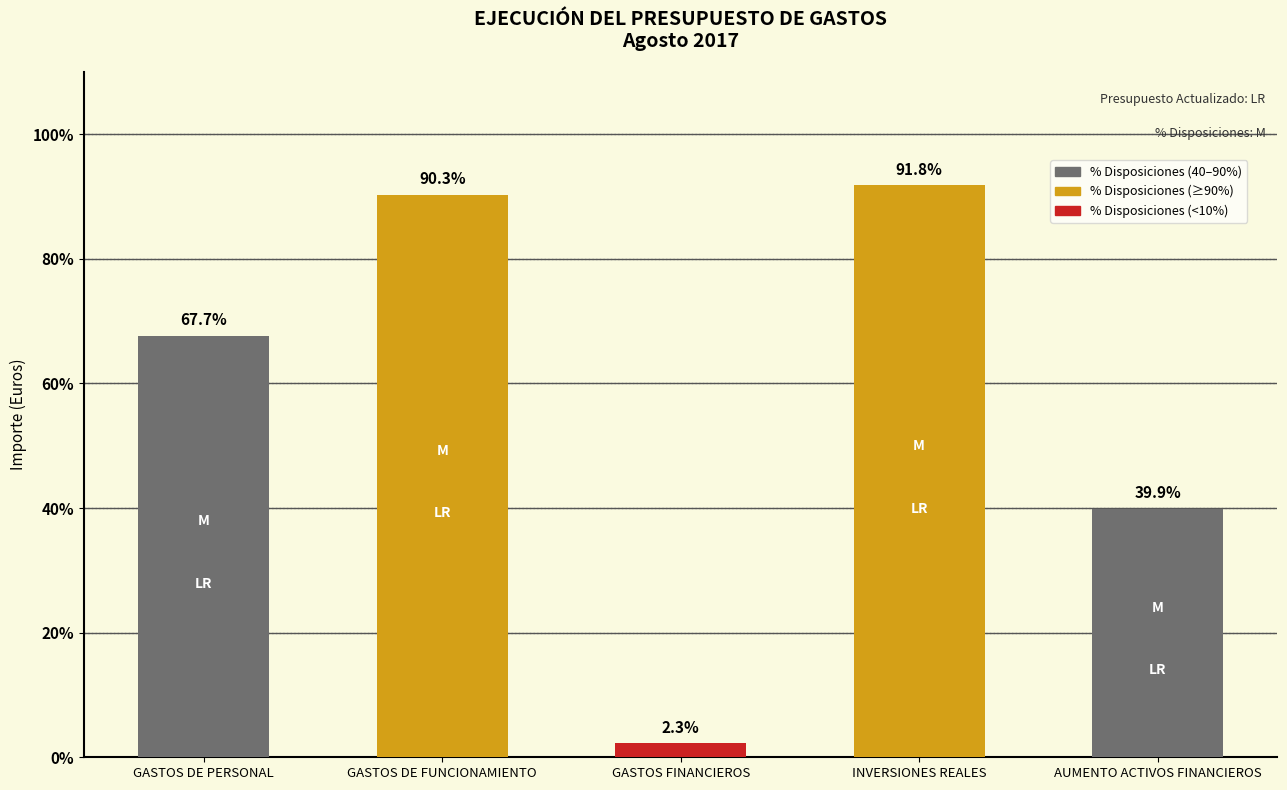

The chart shows a value of 91.8 at INVERSIONES REALES. True or false?

True